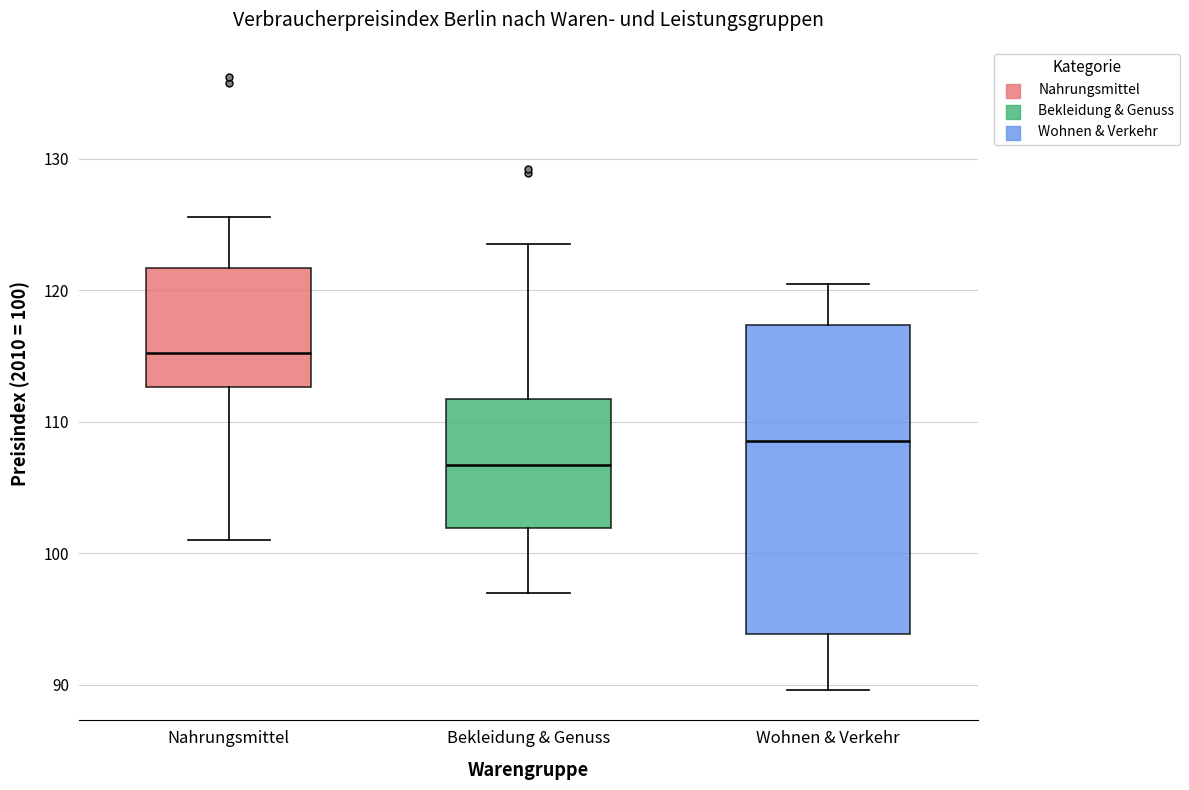

Which box has the lowest median line?

Bekleidung & Genuss